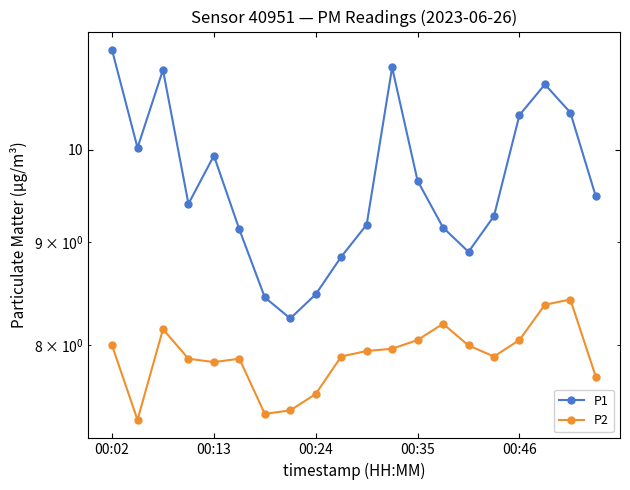

Where does the P1 series first go above 9?

00:02